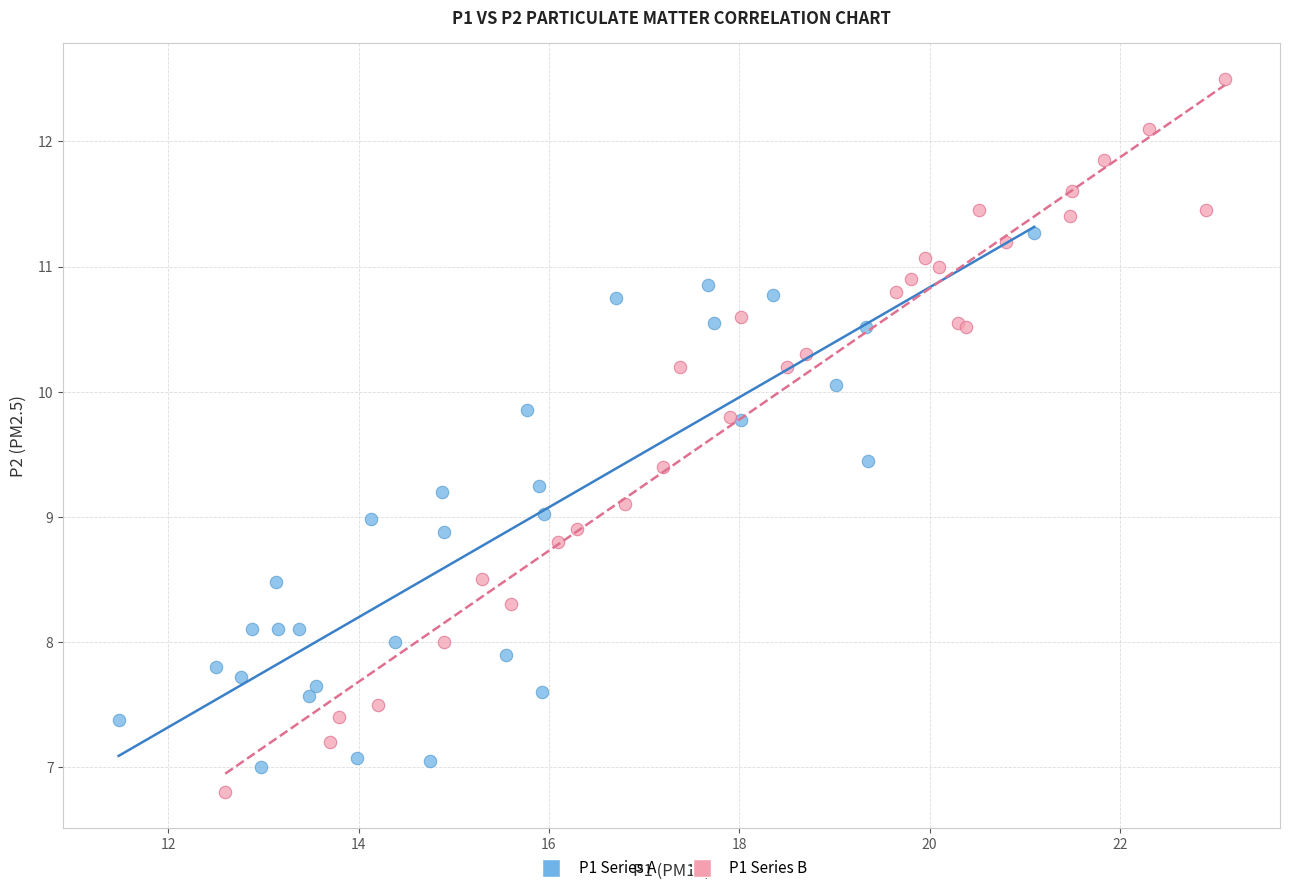

Which series has the widest spread of Y values?

P1 Series B